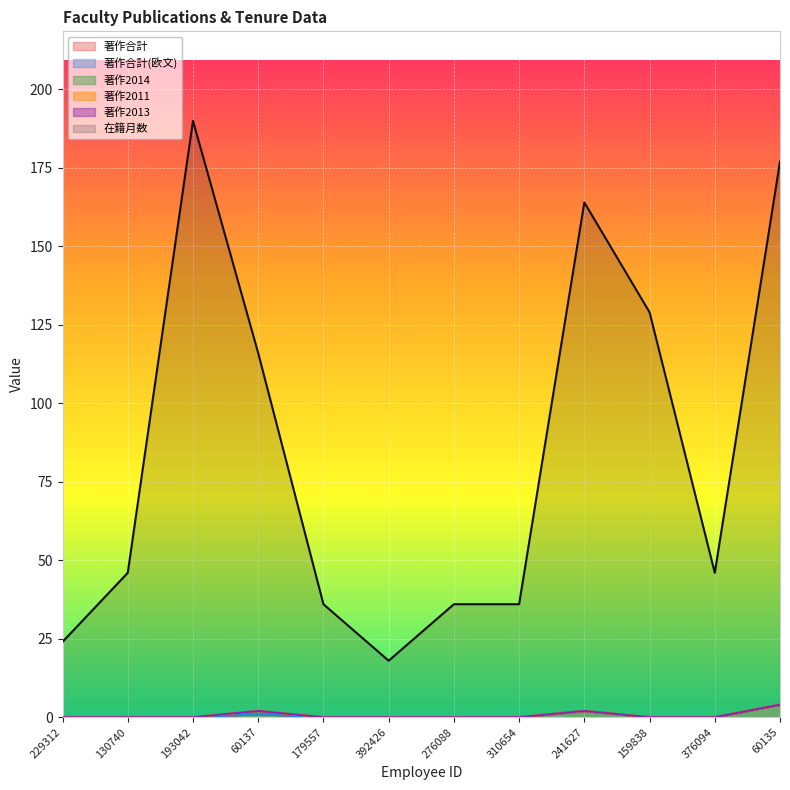

What is the label of the 6th point from the left?

392426